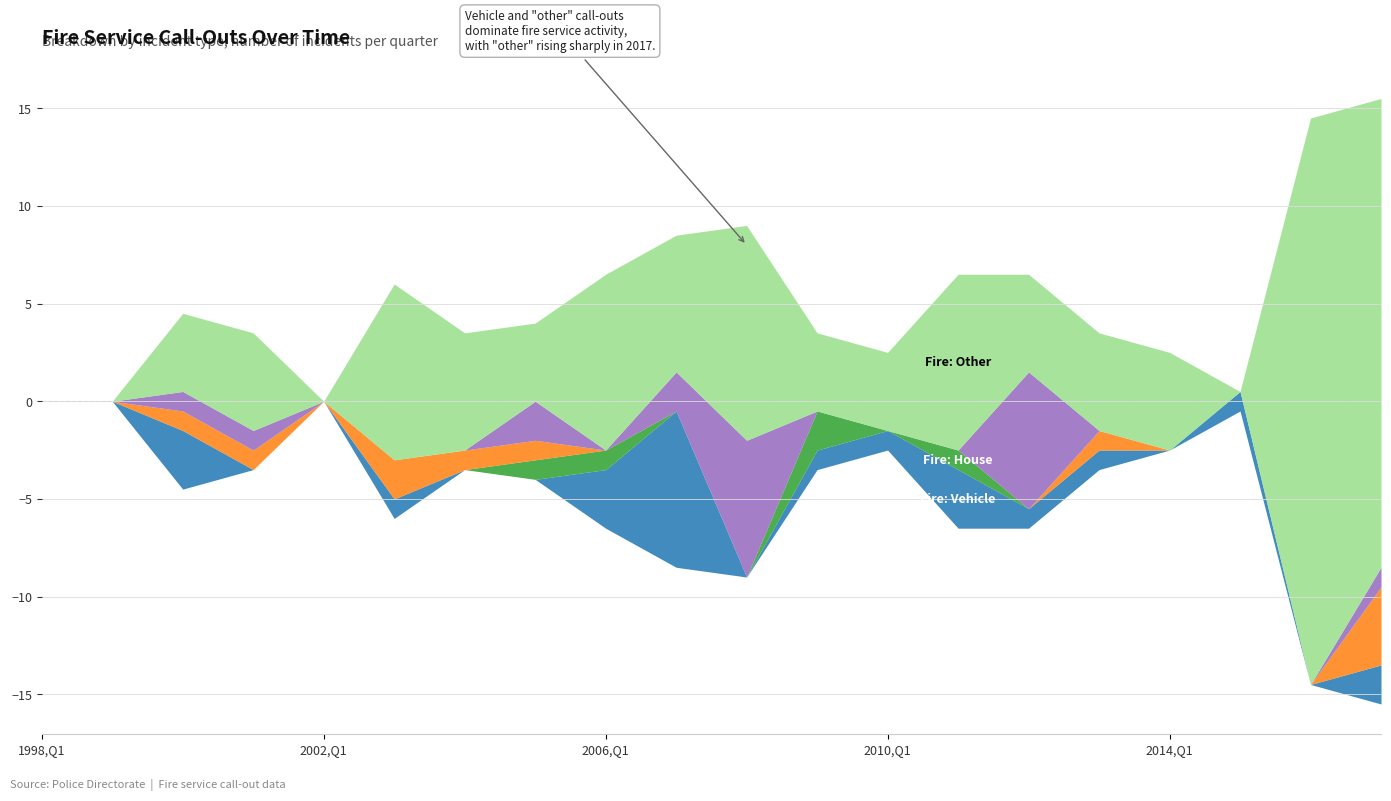

What position from the left is 2006,Q1?

9